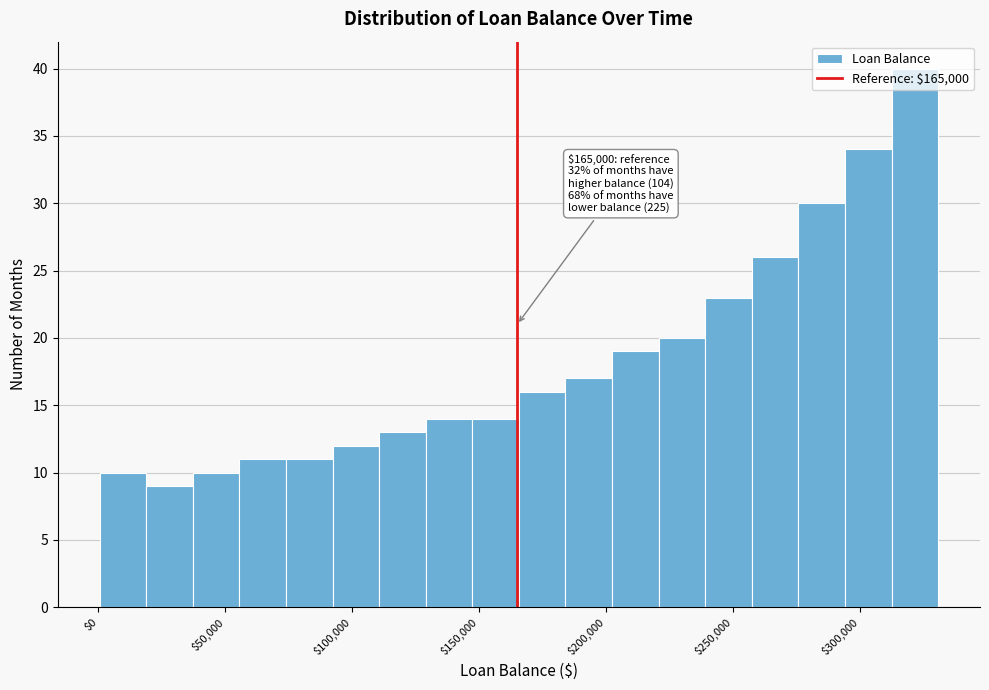

Read against the x-axis, roughly where is the centre of the tallest bar?

320000